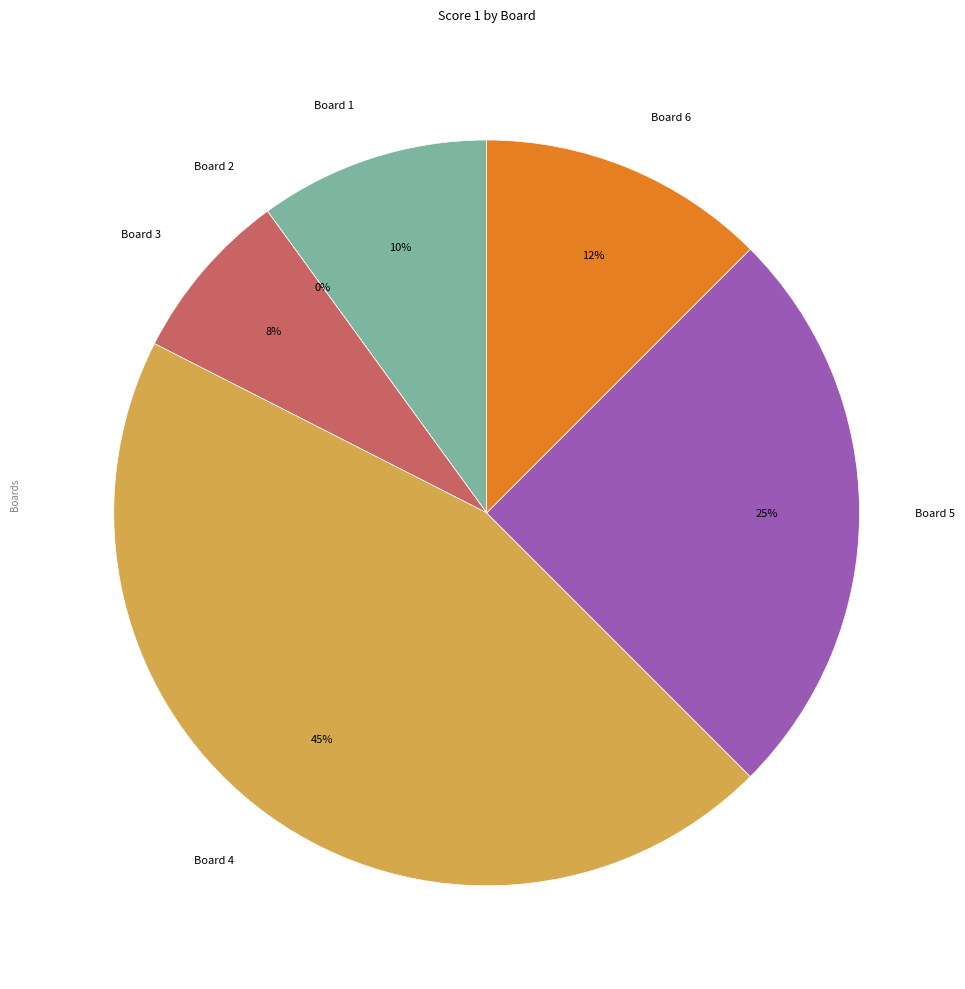

What is the smallest slice in the pie chart?

Board 2